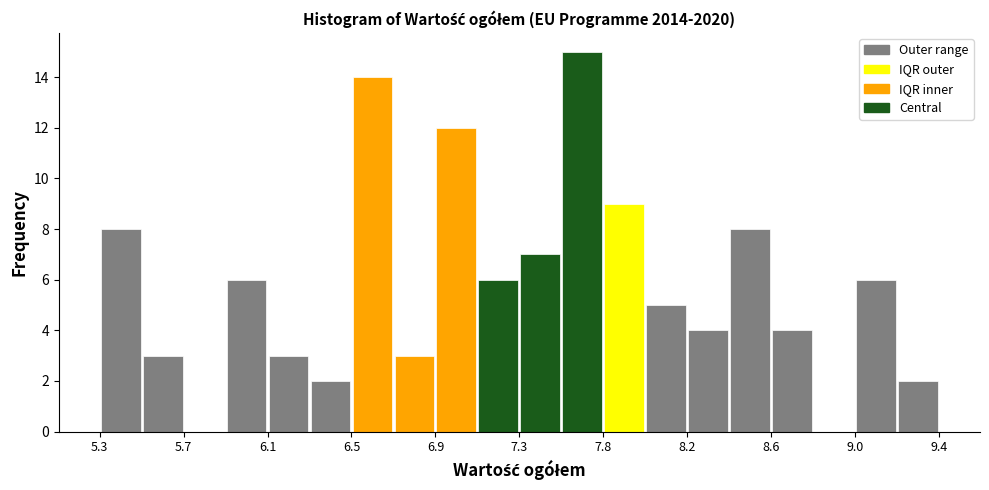

Over which range of the x-axis is the bar tallest?

7.55 to 7.75